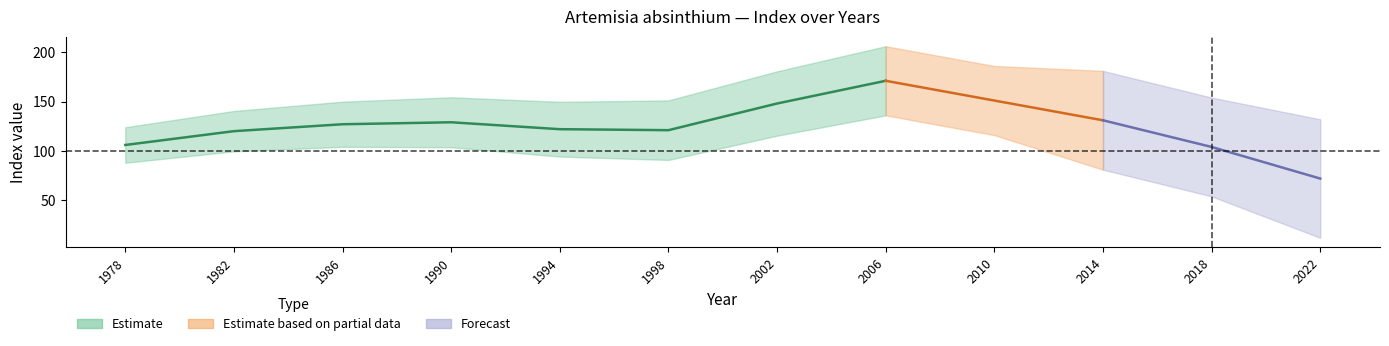

Which category has the highest value across all series?

2006